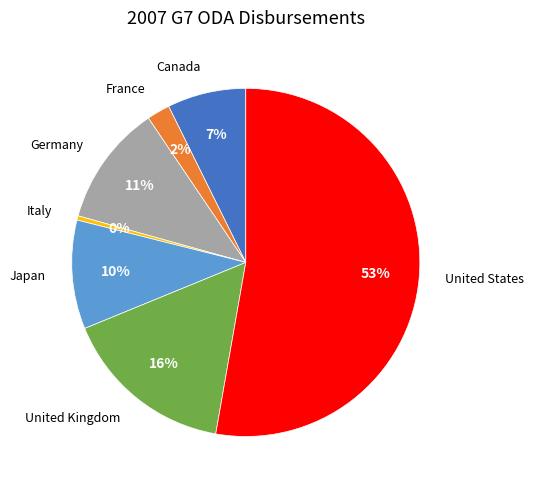

What percentage is the France slice, to the nearest percent?

2%